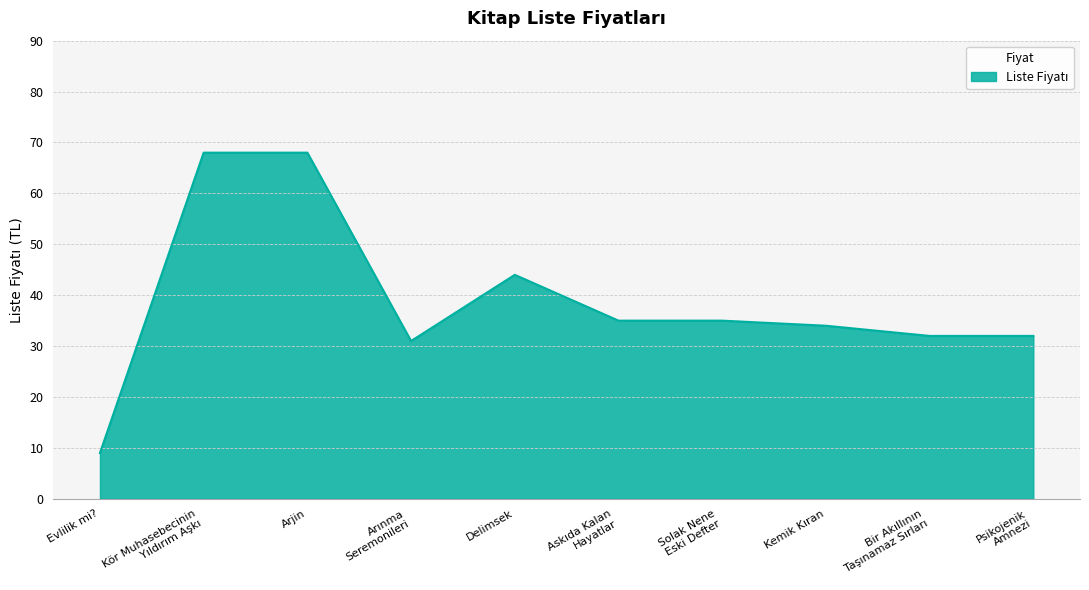

What is the difference between the maximum and minimum values?

59